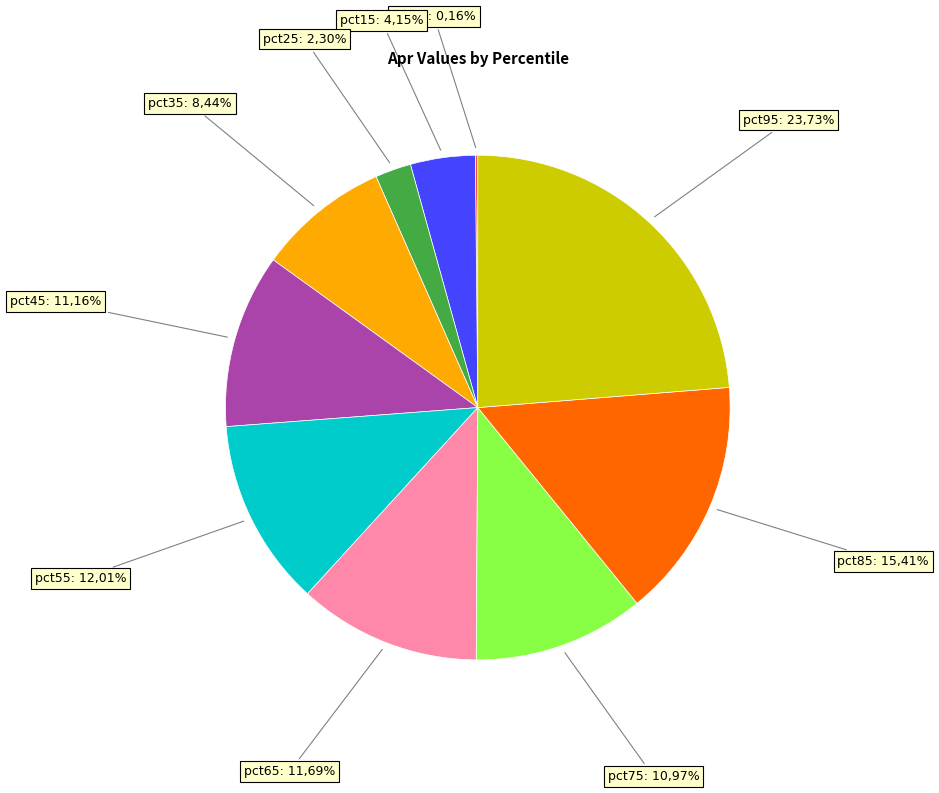

What is the largest slice in the pie chart?

pct95